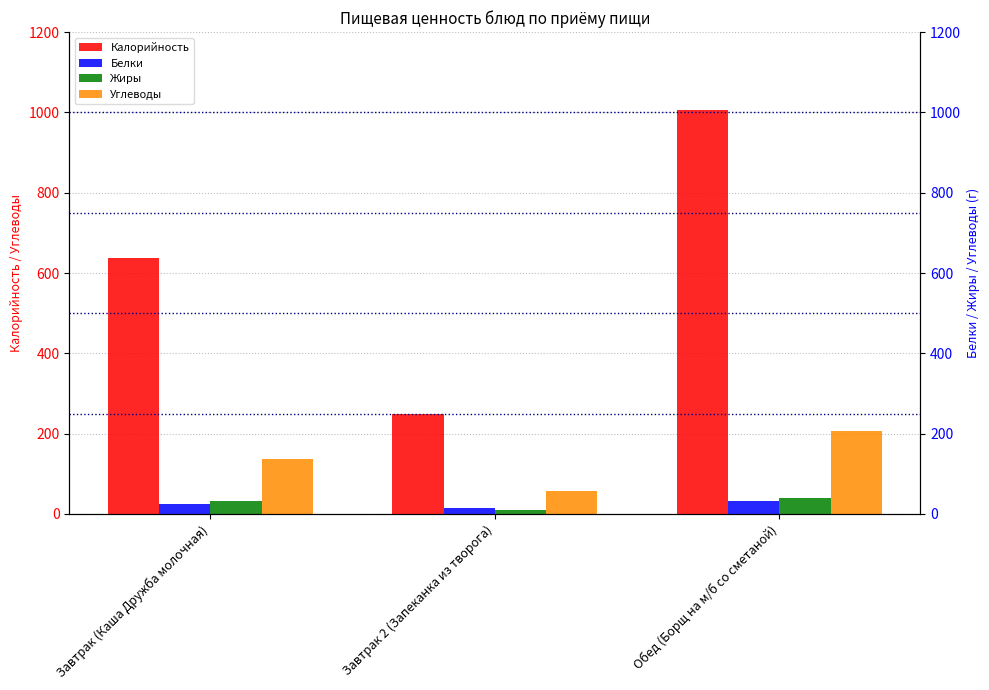

The value of Жиры at Завтрак 2 (Запеканка из творога) is 10.9. True or false?

True